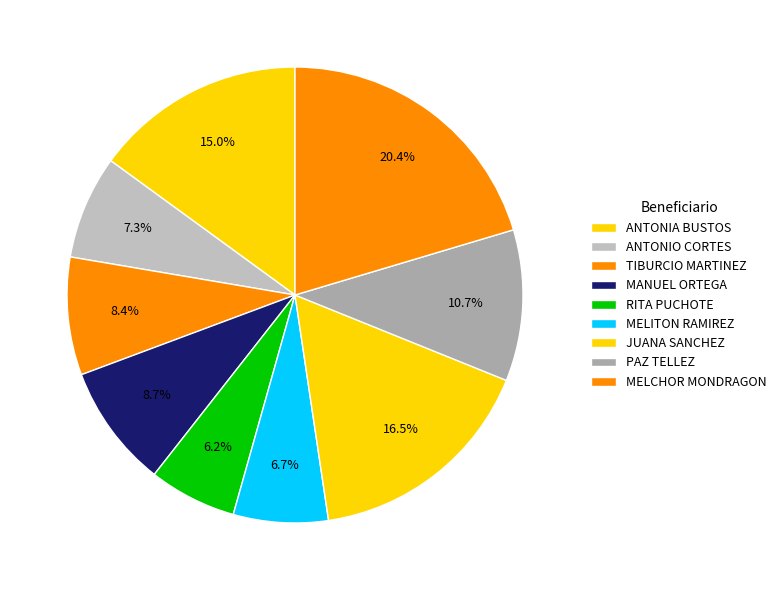

The JUANA SANCHEZ slice represents 26% of the pie. True or false?

False